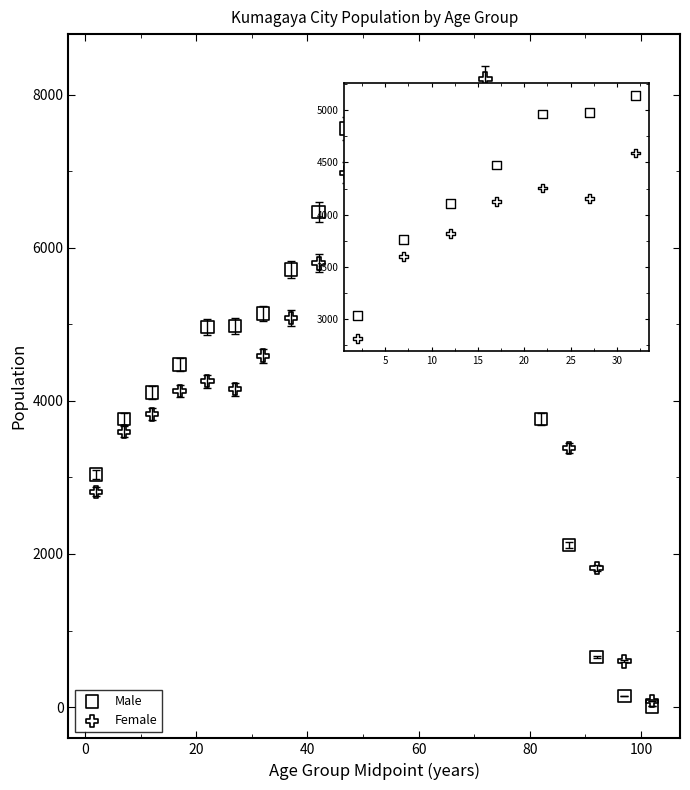

Which series has the widest spread of Y values?

Female